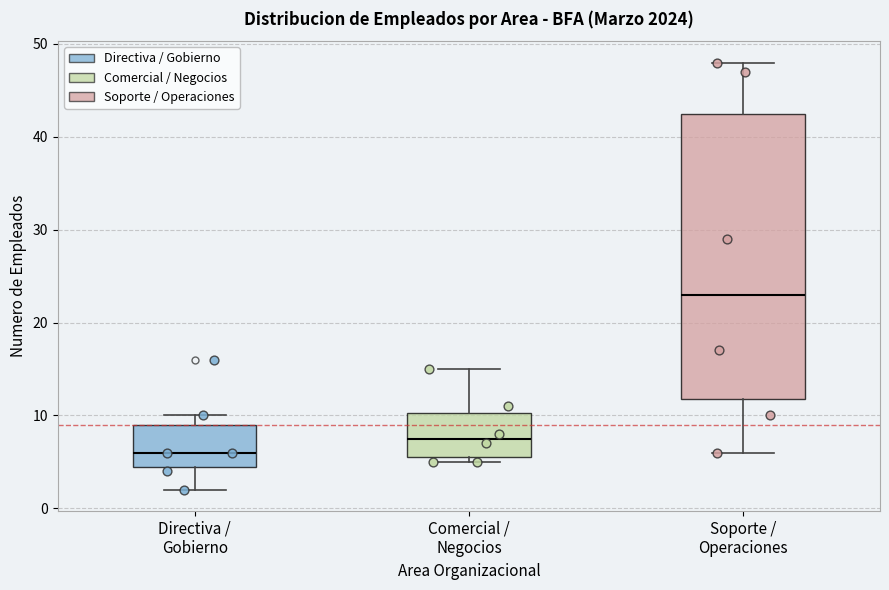

Reading left to right, transcribe this box plot: for each box, give where its median line is, the range the box spans, and where its two whiskers end, as read against the y-axis. The values are not printed on the chart, so give them approximately, as read against the axis.

Directiva / Gobierno: median 6, box 5 to 9, whiskers 2 to 10
Comercial / Negocios: median 8, box 6 to 10, whiskers 5 to 15
Soporte / Operaciones: median 23, box 12 to 43, whiskers 6 to 48